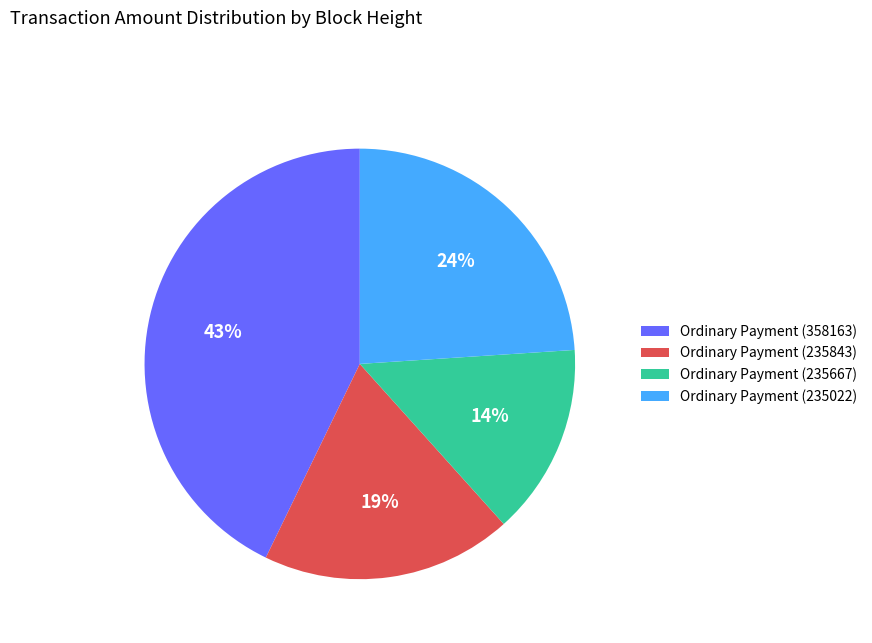

Does Ordinary Payment (235667) account for over 50% of the chart?

No